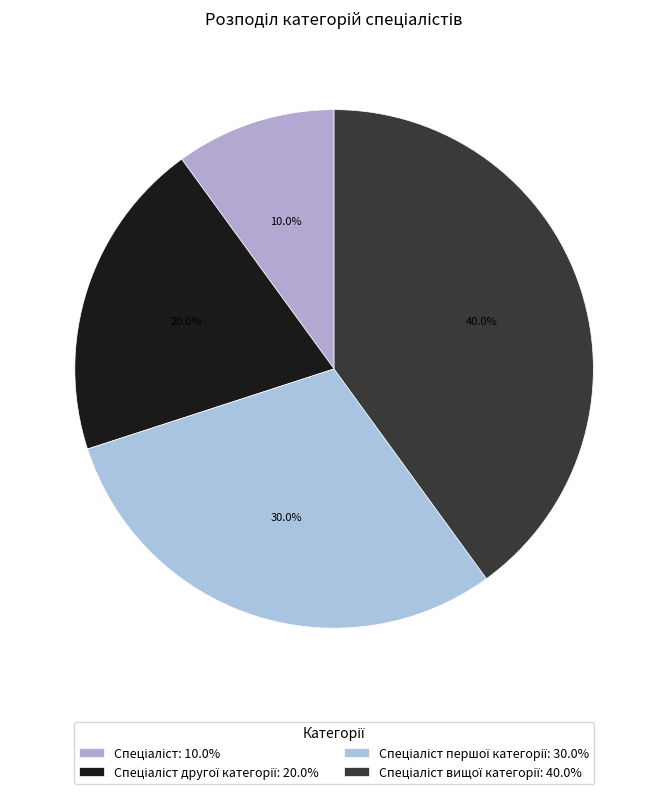

Rank the categories by value from lowest to highest.

Спеціаліст, Спеціаліст другої категорії, Спеціаліст першої категорії, Спеціаліст вищої категорії